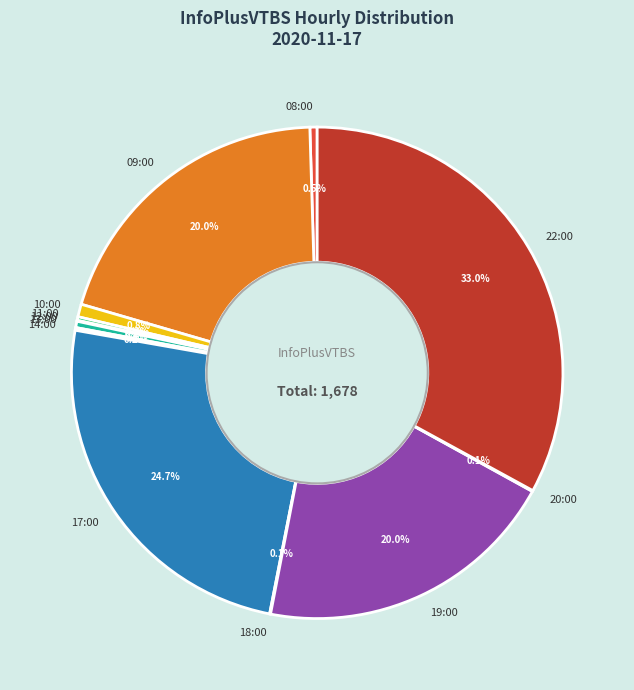

How much of the chart is everything except 08:00?

99.5%